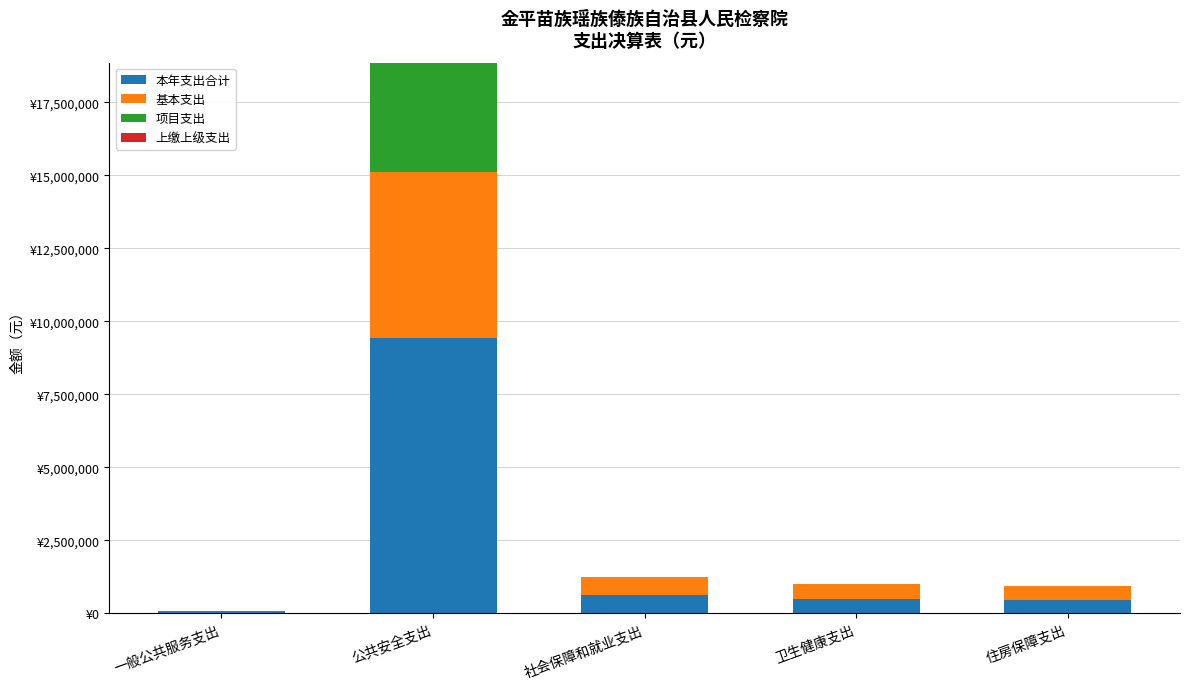

Does the chart contain stacked bars?

Yes